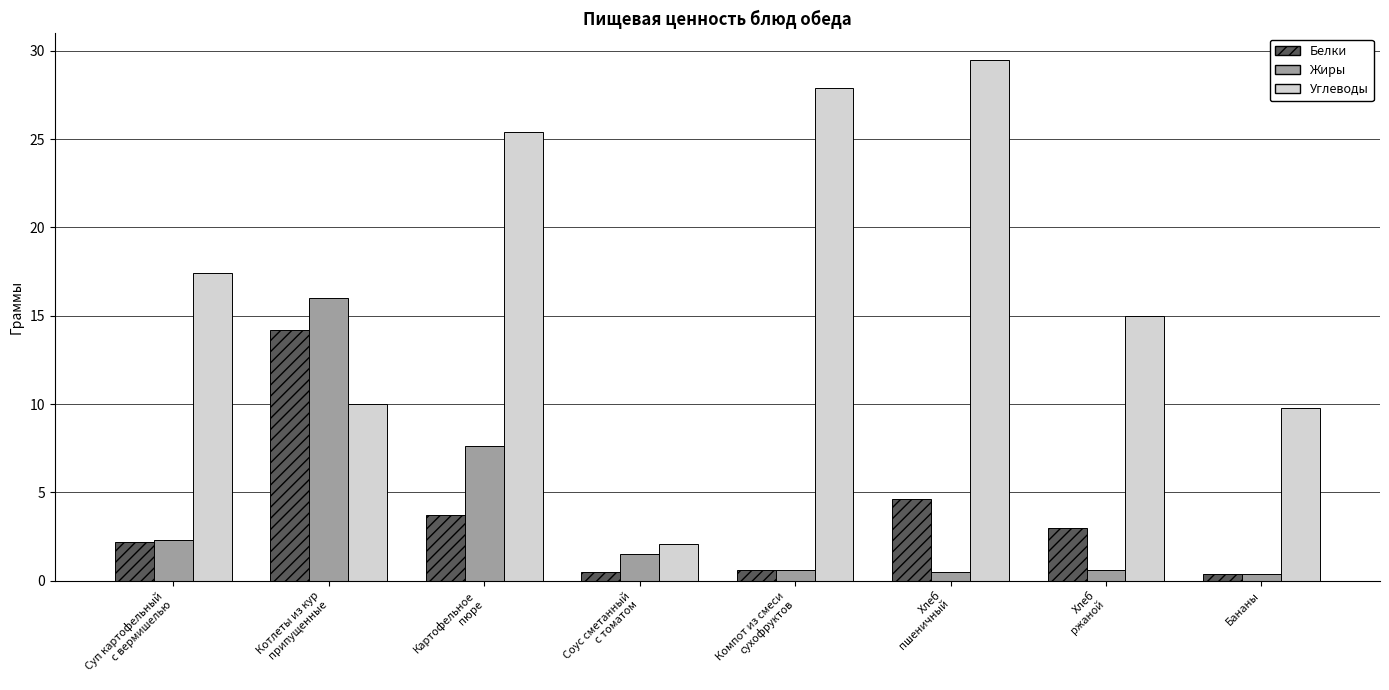

What position from the left is Хлеб
ржаной?

7